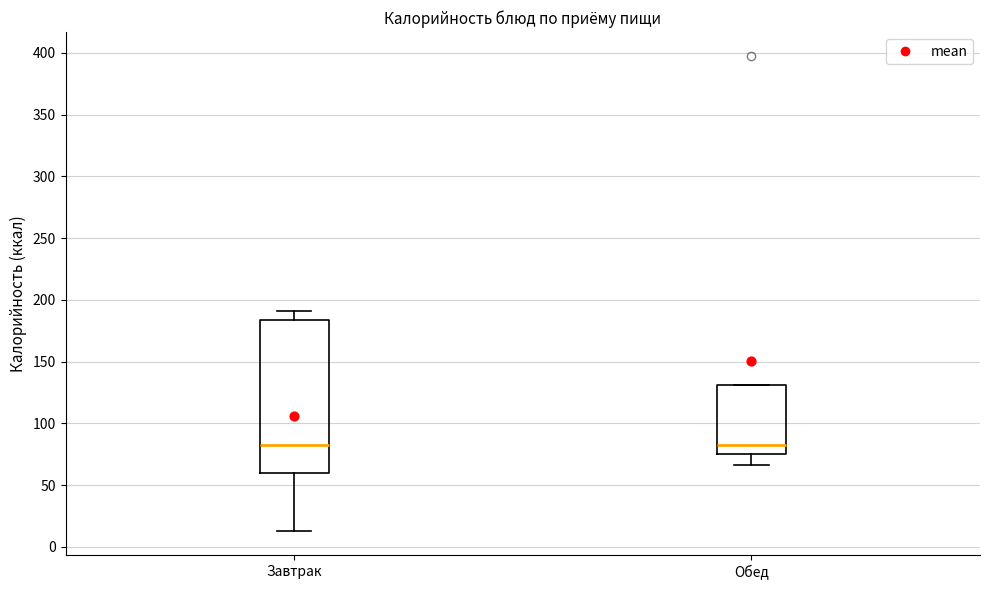

Which box is the tallest, from its lower edge to its upper edge?

Завтрак